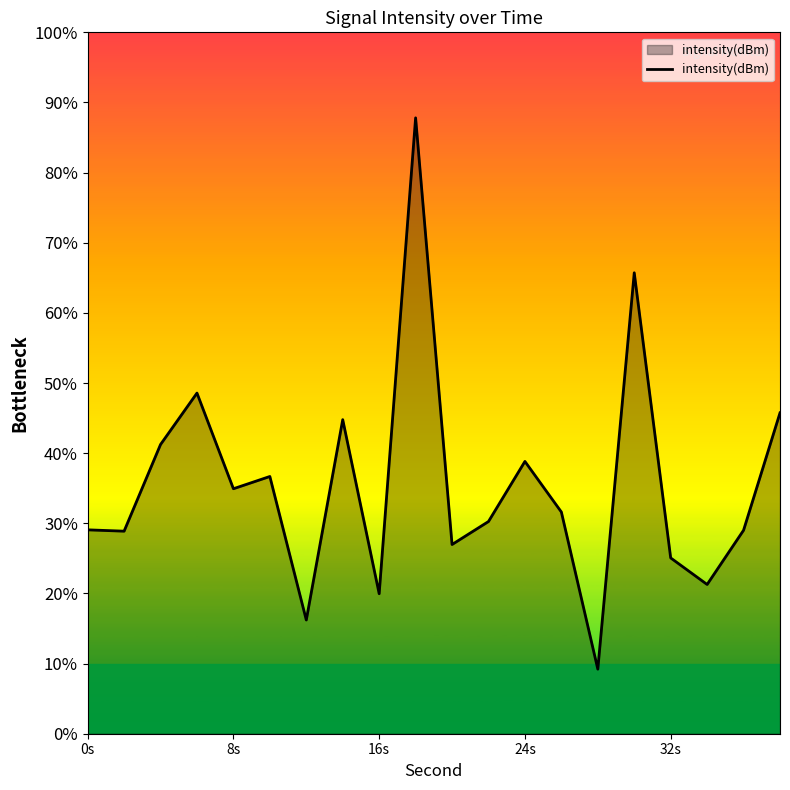

Does the chart display data point markers on the line(s)?

No